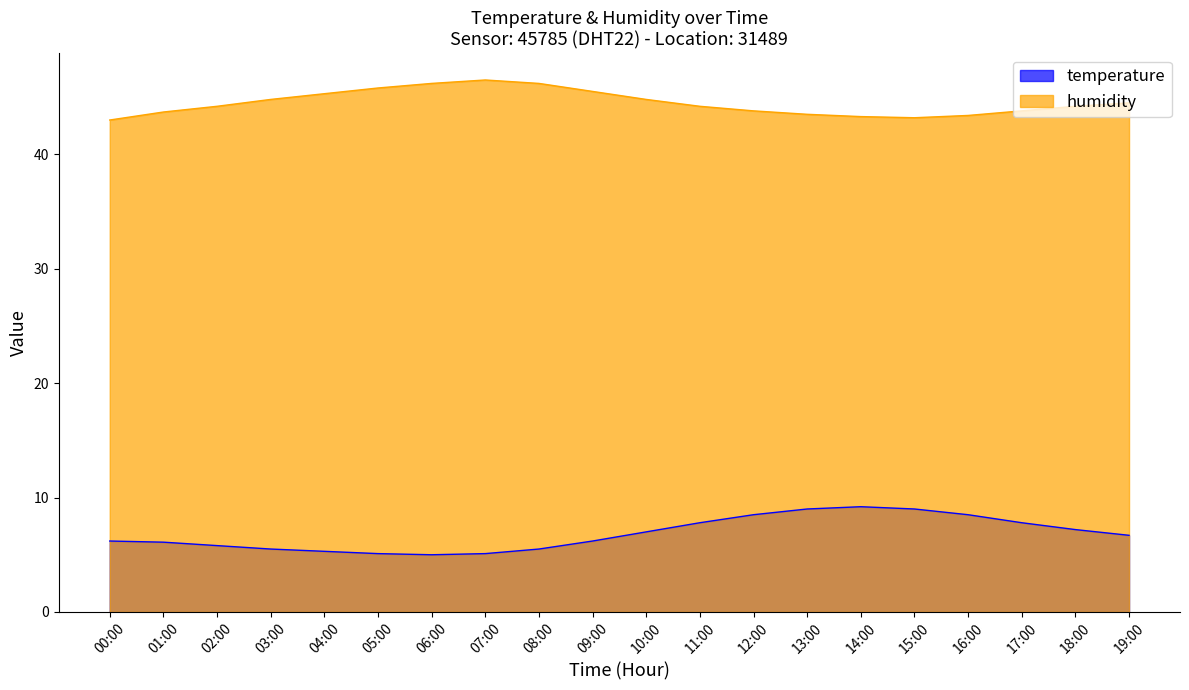

What is the difference between the maximum and minimum values in the humidity series?

3.5